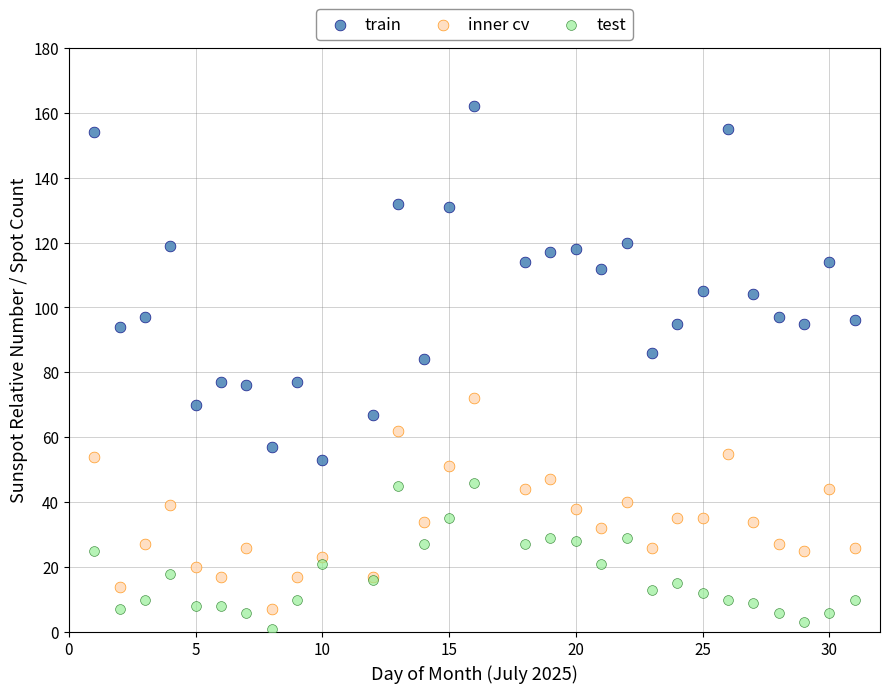

Which series contains the highest Y value?

train